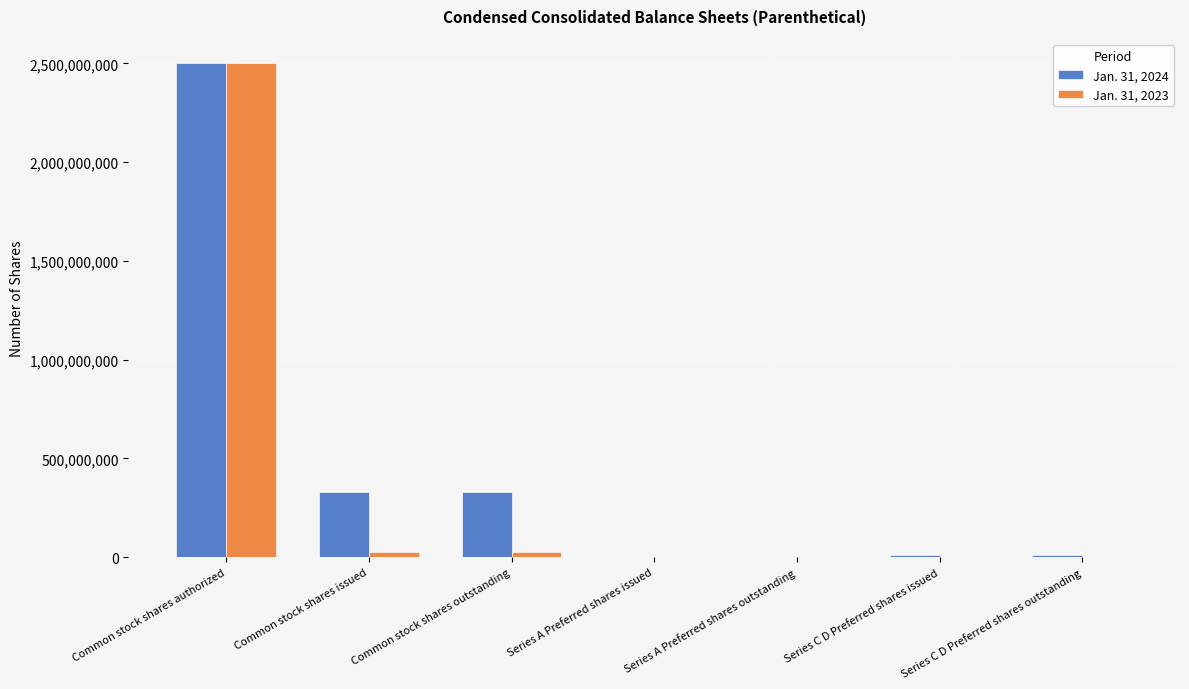

Which category has the highest value in the Jan. 31, 2024 series?

Common stock shares authorized